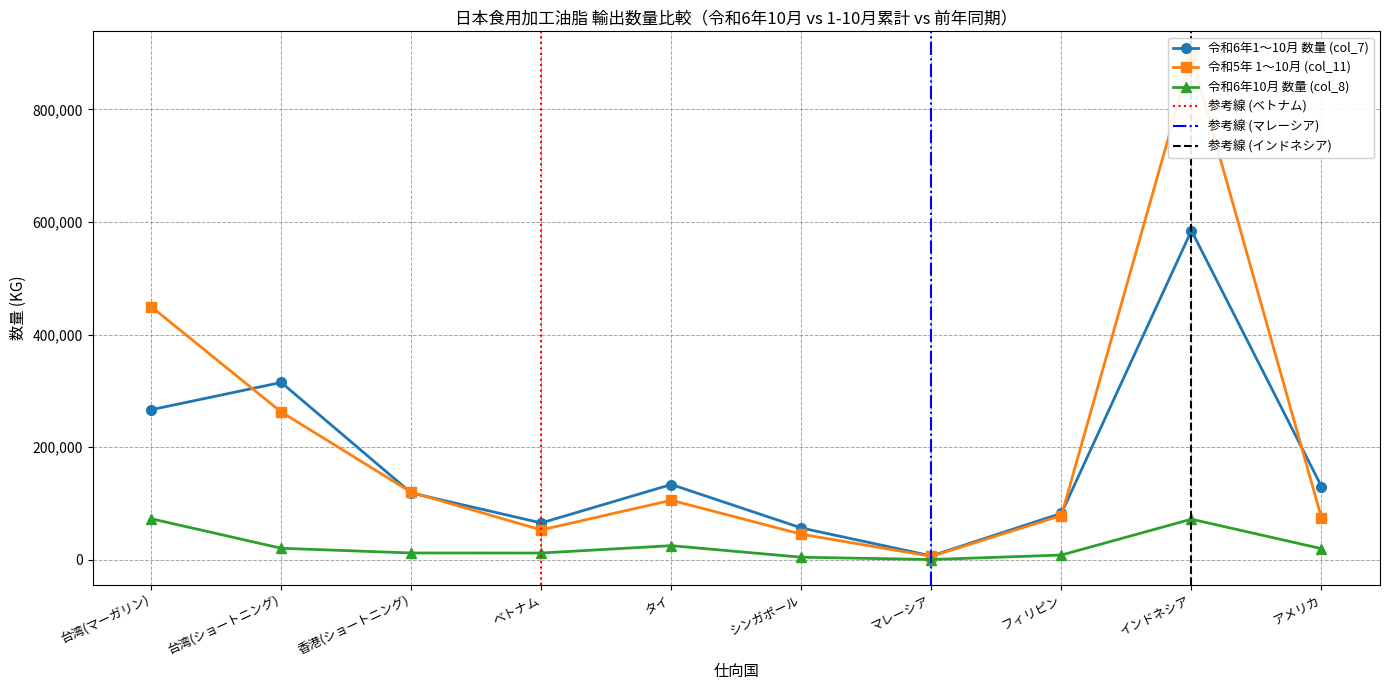

Where is 令和6年1～10月 数量 (col_7) nearest to the value 295803?

台湾(ショートニング)